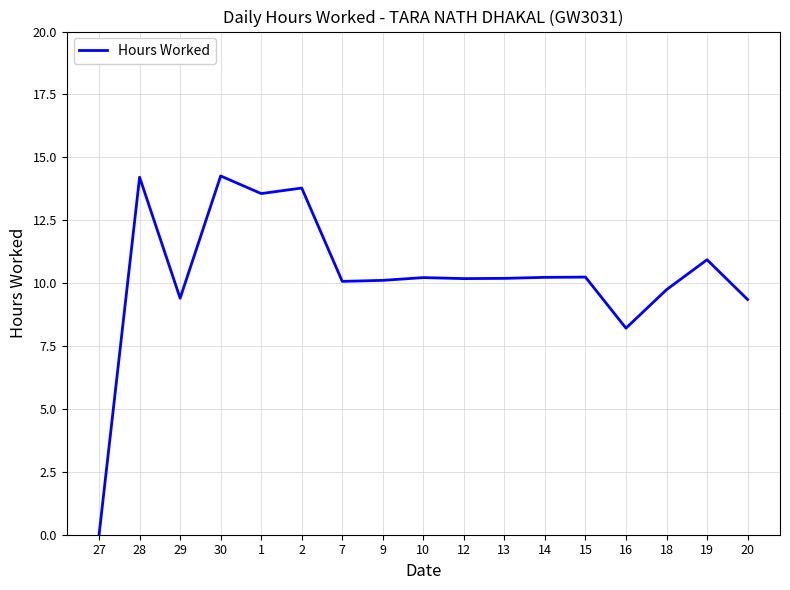

Approximately how many times larger is the value at 18 compared to 20?

1.0